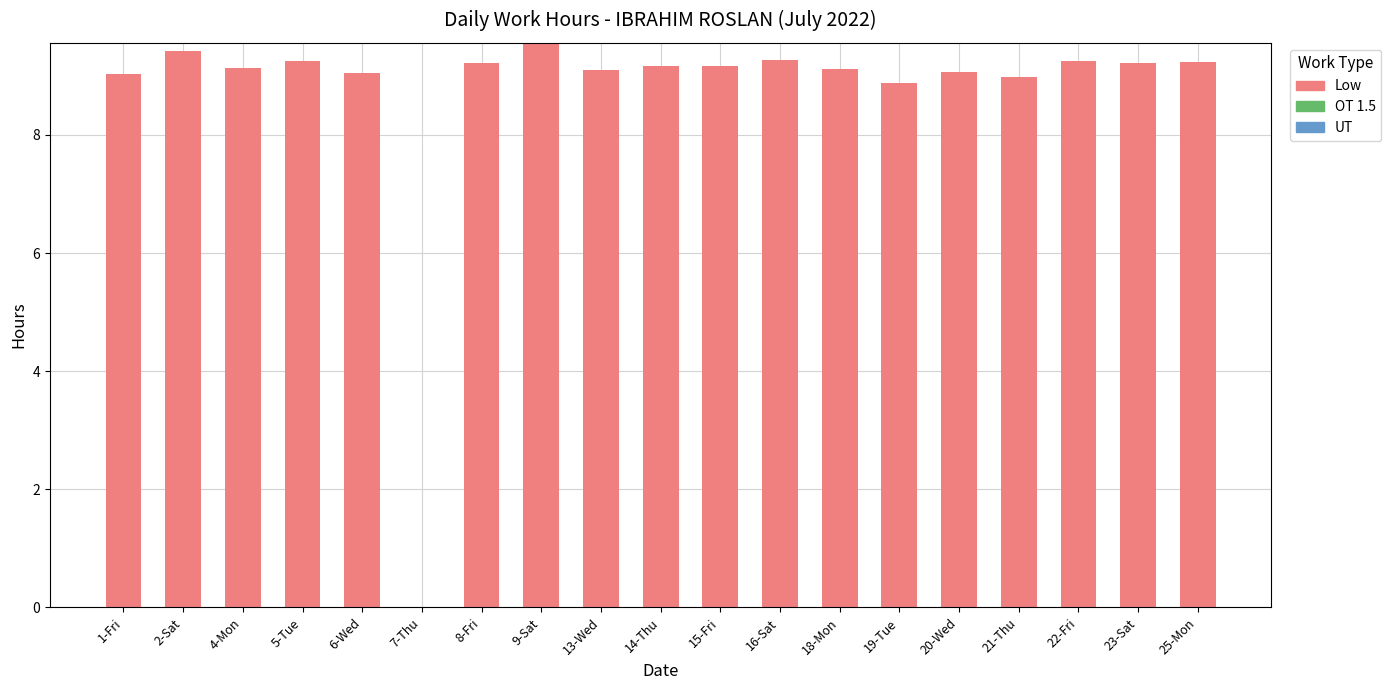

True or false: the data shows 9.2 at 25-Mon.

True